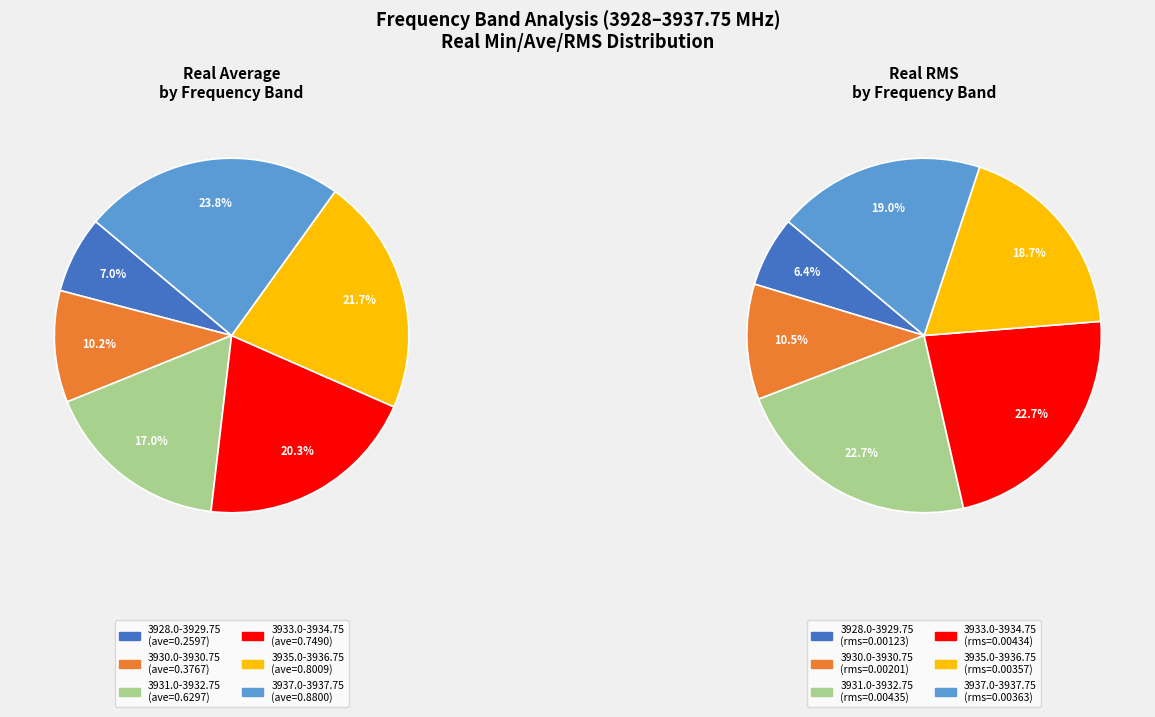

Rank the categories by real_max_avg value from highest to lowest.

3937.0-3937.75, 3935.0-3936.75, 3933.0-3934.75, 3931.0-3932.75, 3930.0-3930.75, 3928.0-3929.75